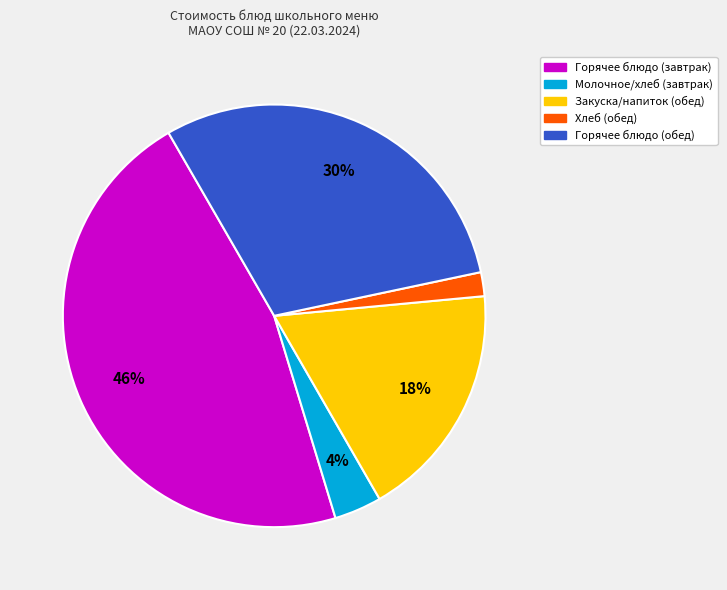

Count the number of slices in the pie.

5